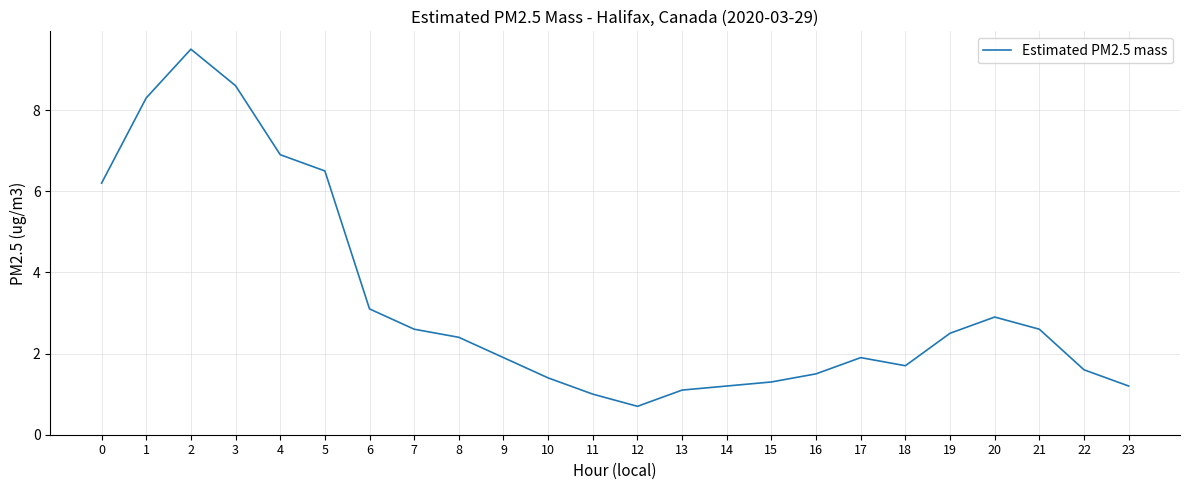

Which category has the highest value across all series?

2